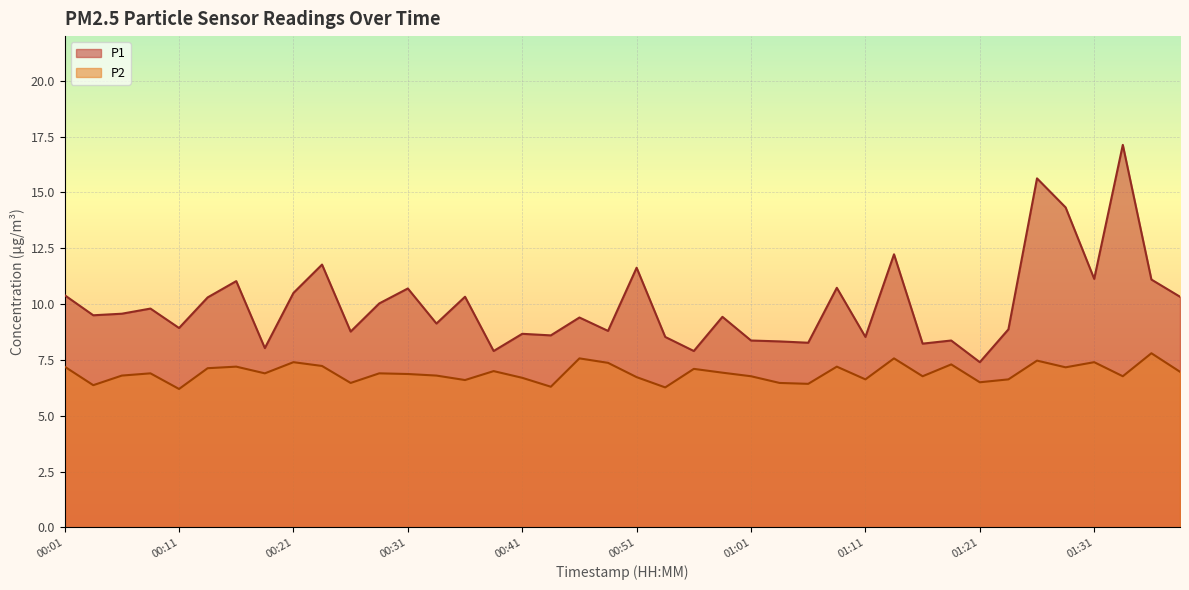

Reading left to right, extract all data points from this chart.

P1: 10.4	9.5	9.6	9.8	8.9	10.3	11.0	8.0	10.5	11.8	8.8	10.0	10.7	9.1	10.3	7.9	8.7	8.6	9.4	8.8	11.6	8.5	7.9	9.4	8.4	8.3	8.3	10.7	8.5	12.2	8.2	8.4	7.4	8.9	15.6	14.3	11.1	17.1	11.1	10.3
P2: 7.2	6.4	6.8	6.9	6.2	7.1	7.2	6.9	7.4	7.2	6.5	6.9	6.9	6.8	6.6	7.0	6.7	6.3	7.6	7.4	6.7	6.3	7.1	6.9	6.8	6.5	6.4	7.2	6.6	7.6	6.8	7.3	6.5	6.6	7.5	7.2	7.4	6.8	7.8	7.0